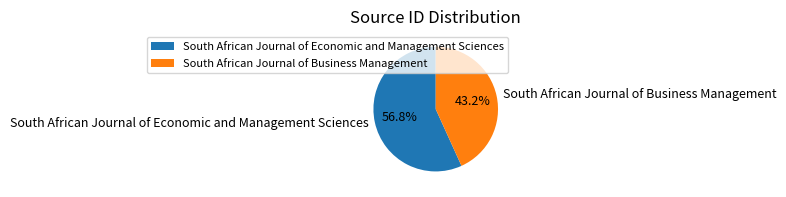

To the nearest percent, what is the average slice percentage?

50%